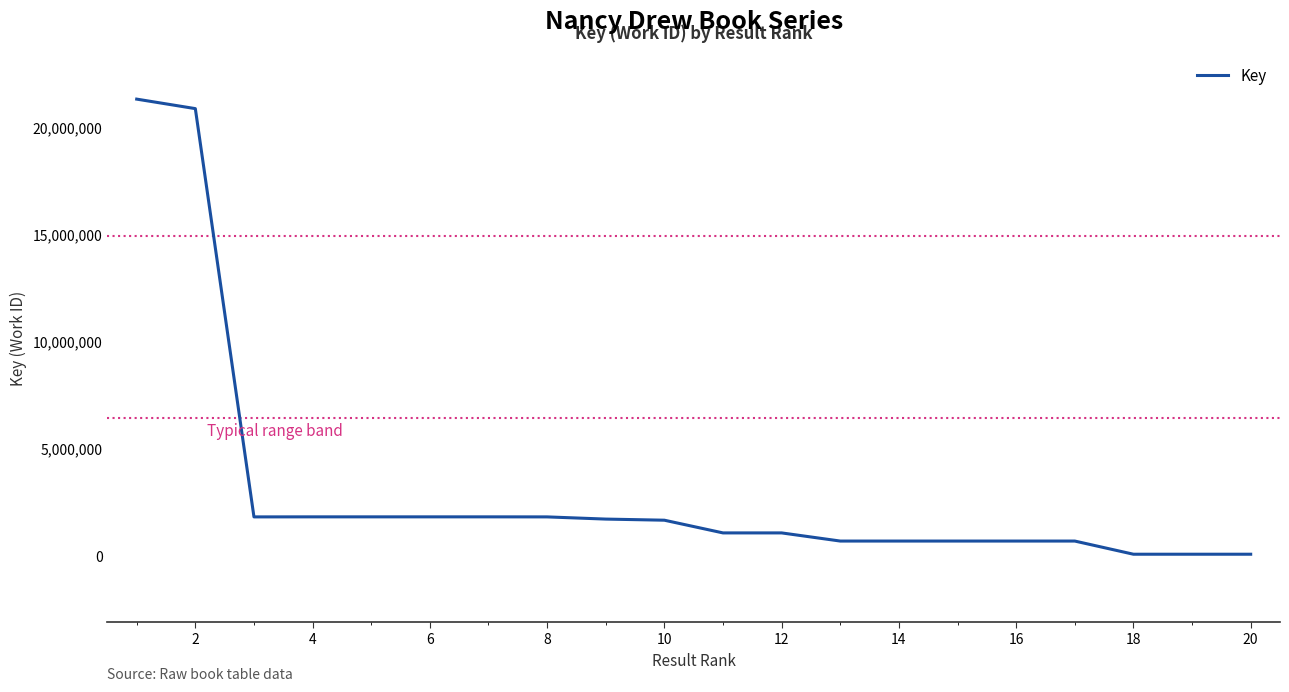

What is the maximum value shown in the chart?

21309356